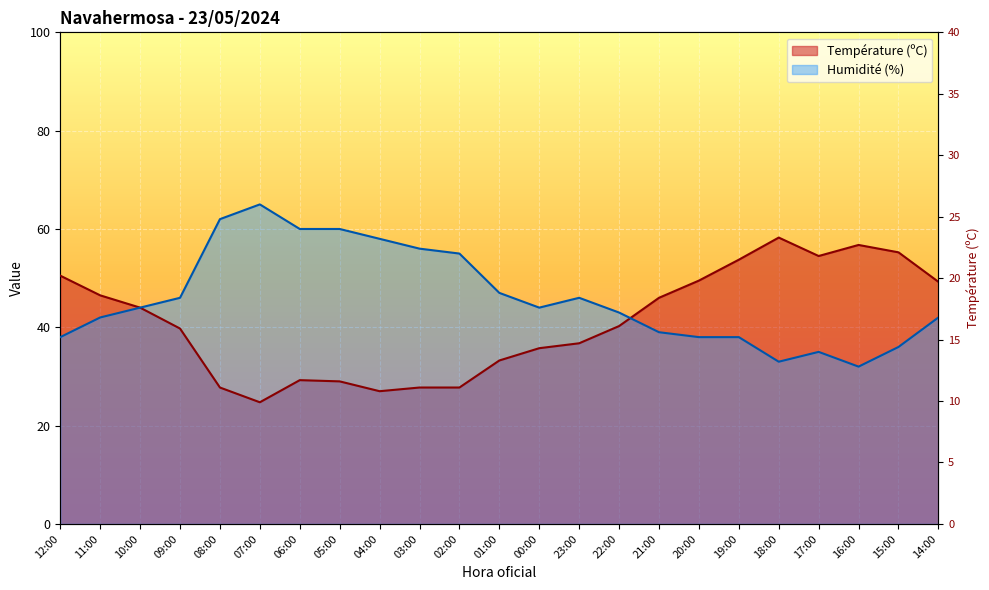

The Humidité (%) series shows 43.0 at 22:00. True or false?

True